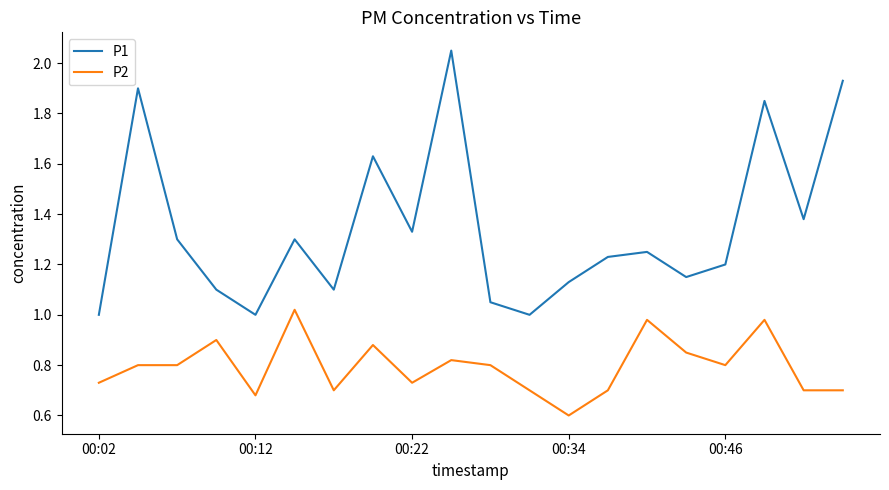

Which series has the largest total across all categories?

P1